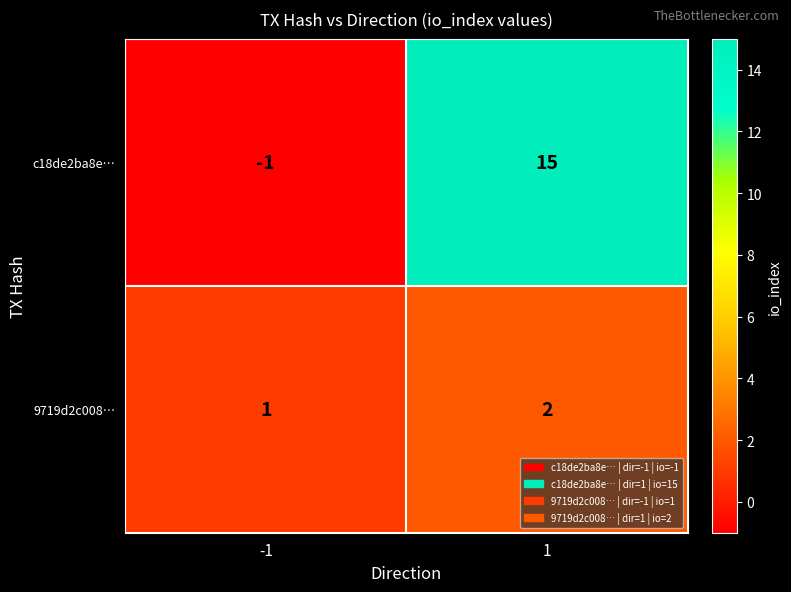

What is the sum of all 9719d2c008… values?

3